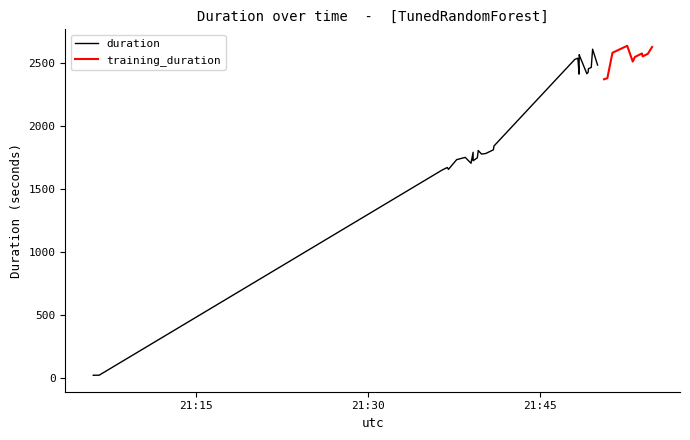

Which series has the largest total across all categories?

duration